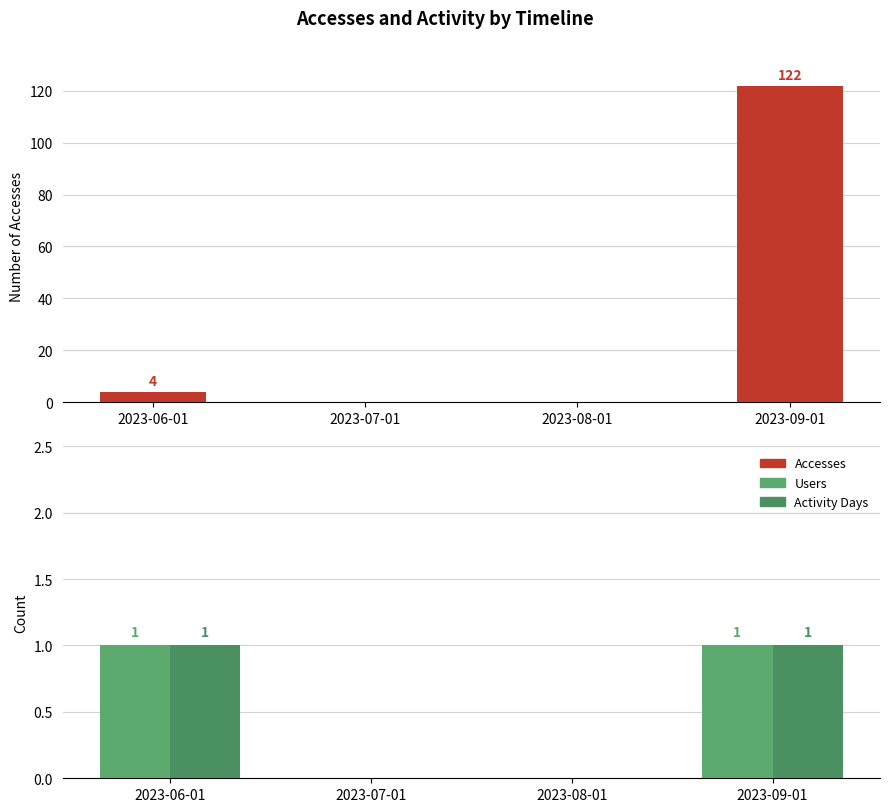

Reading left to right, transcribe all the data shown in this chart.

Accesses: 2023-06-01=4	2023-07-01=0	2023-08-01=0	2023-09-01=122
Users: 2023-06-01=1	2023-07-01=0	2023-08-01=0	2023-09-01=1
Activity Days: 2023-06-01=1	2023-07-01=0	2023-08-01=0	2023-09-01=1